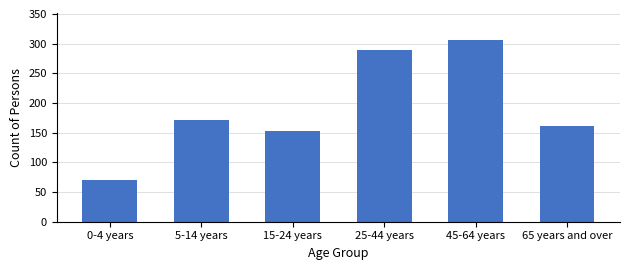

Reading right to left, what are all the values shown in this chart?

65 years and over=161	45-64 years=306	25-44 years=289	15-24 years=153	5-14 years=172	0-4 years=70